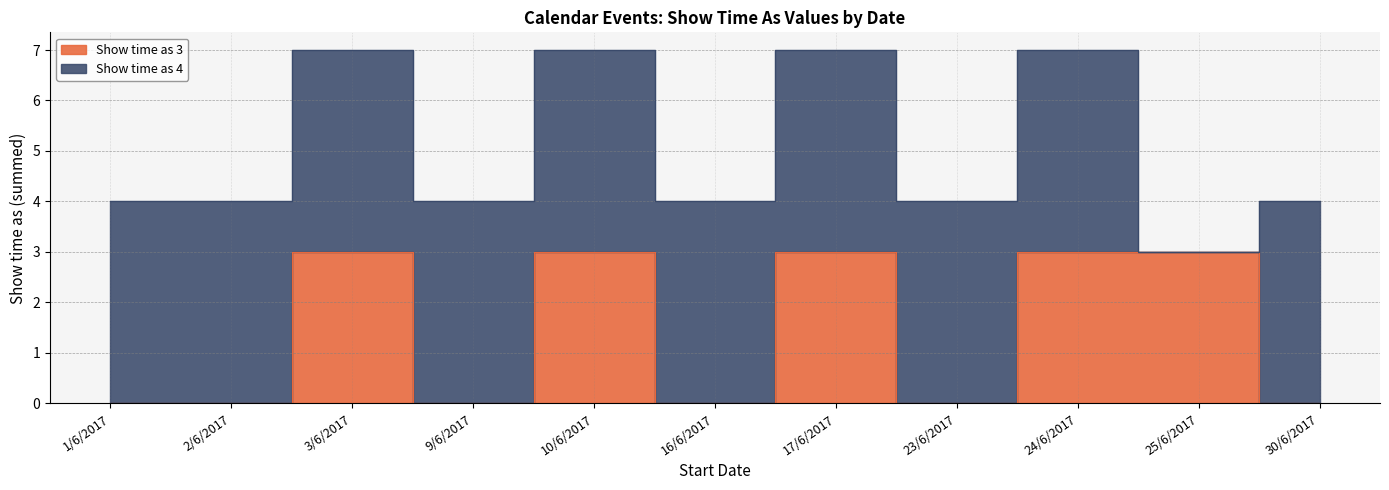

How many data points does each series have?

11